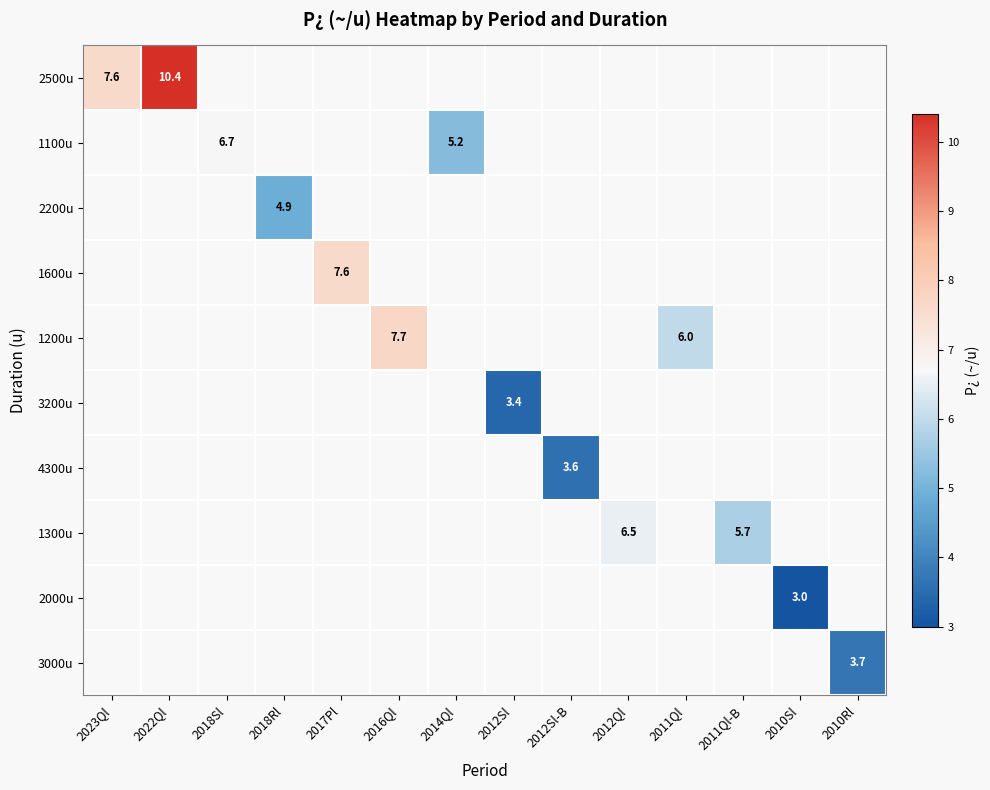

How many data points does each series have?

14